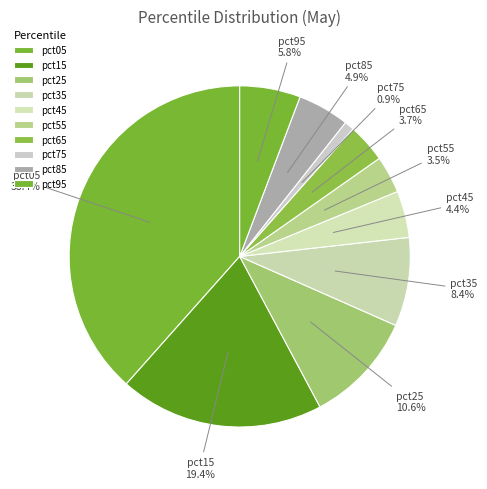

How much of the chart is everything except pct55?

96.5%